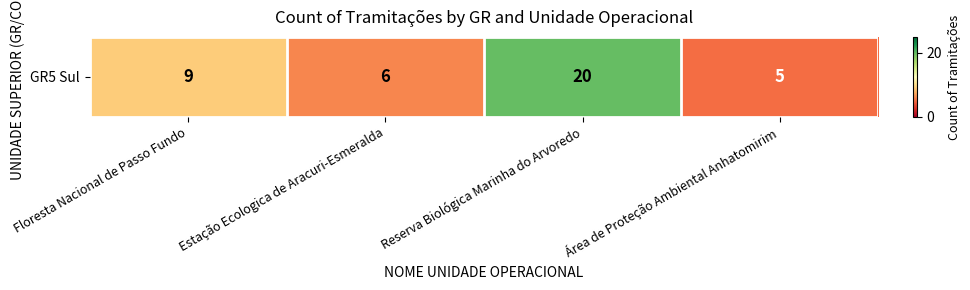

What is the ratio of the value at Área de Proteção Ambiental Anhatomirim to the value at Reserva Biológica Marinha do Arvoredo?

0.2